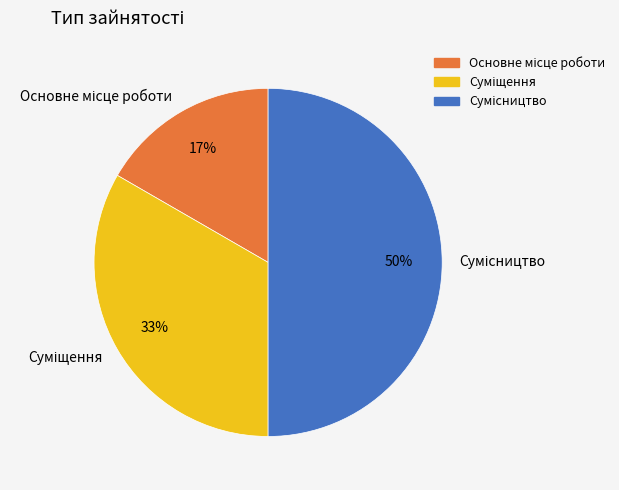

To the nearest percent, what is the difference between the largest and smallest slice percentages?

33%